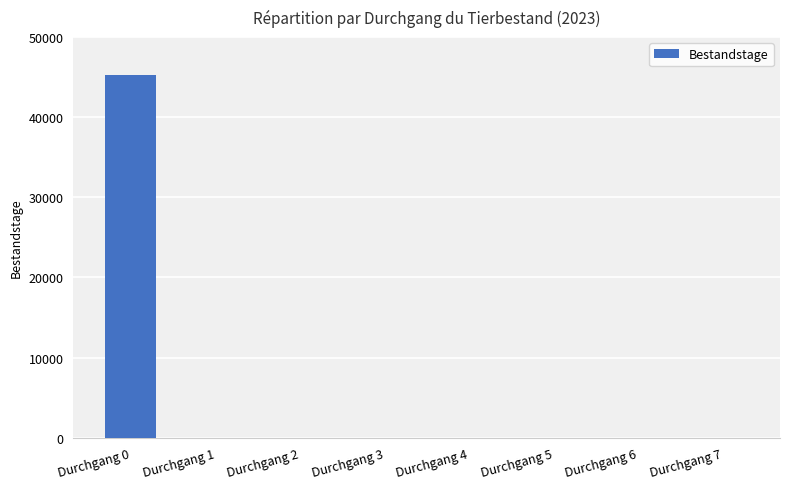

Which label corresponds to the largest value in the chart?

Durchgang 0